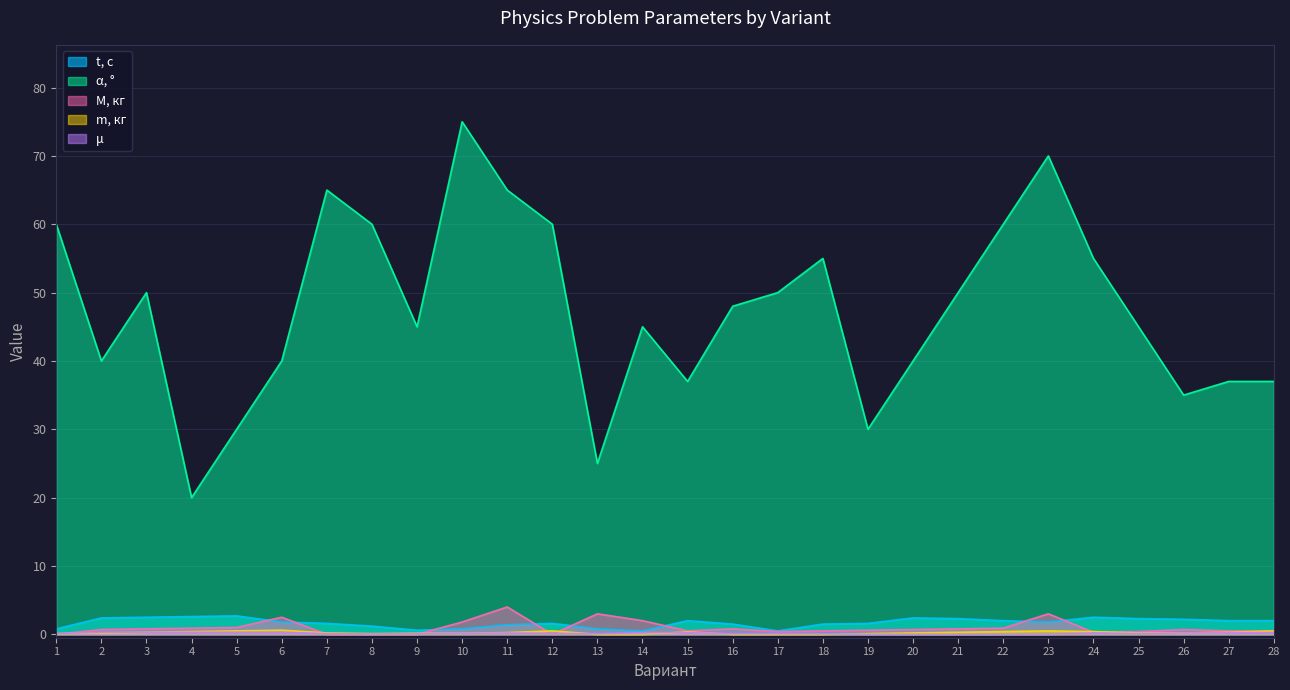

True or false: M, кг has more than 1 points higher than both neighbors.

True